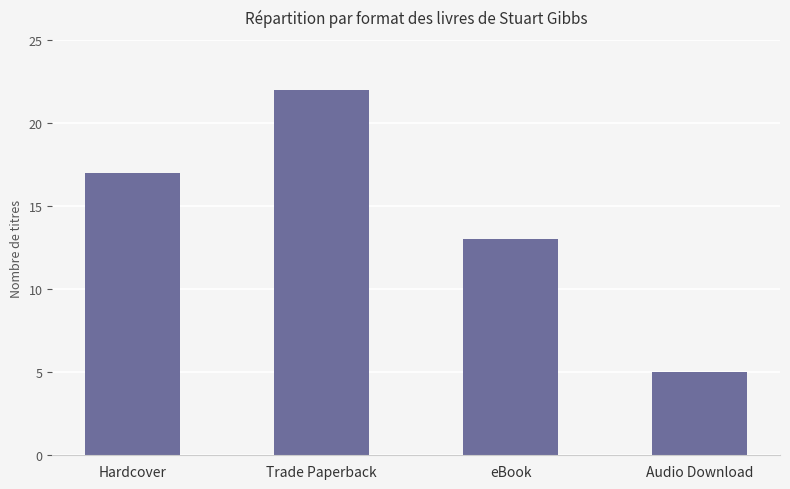

Rank the categories by value from highest to lowest.

Trade Paperback, Hardcover, eBook, Audio Download